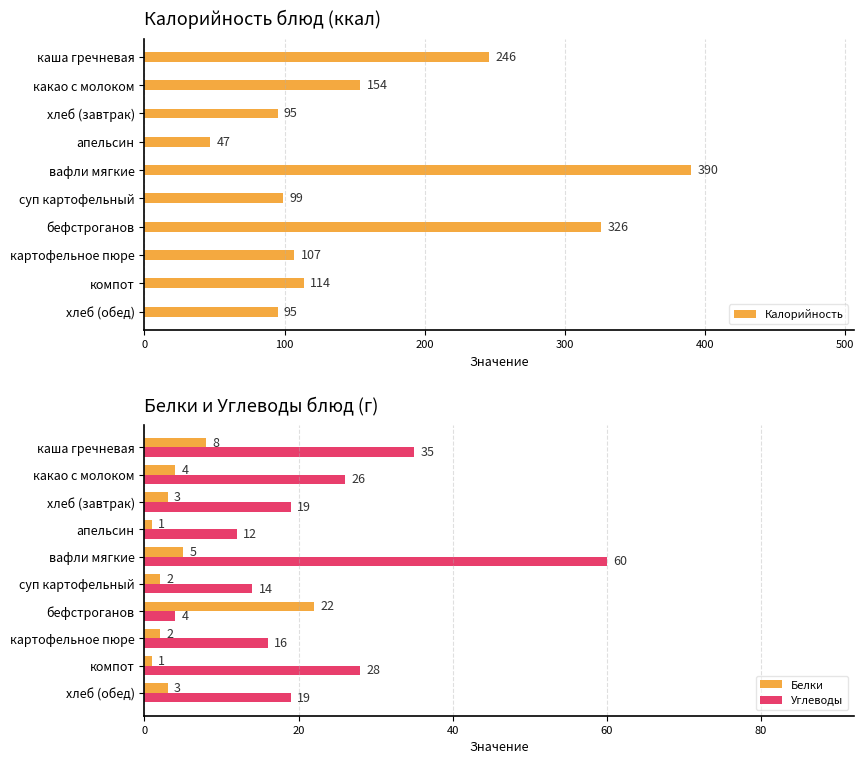

Reading right to left, what are all the values shown in this chart?

Калорийность: 95	114	107	326	99	390	47	95	154	246
Белки: 3	1	2	22	2	5	1	3	4	8
Углеводы: 19	28	16	4	14	60	12	19	26	35